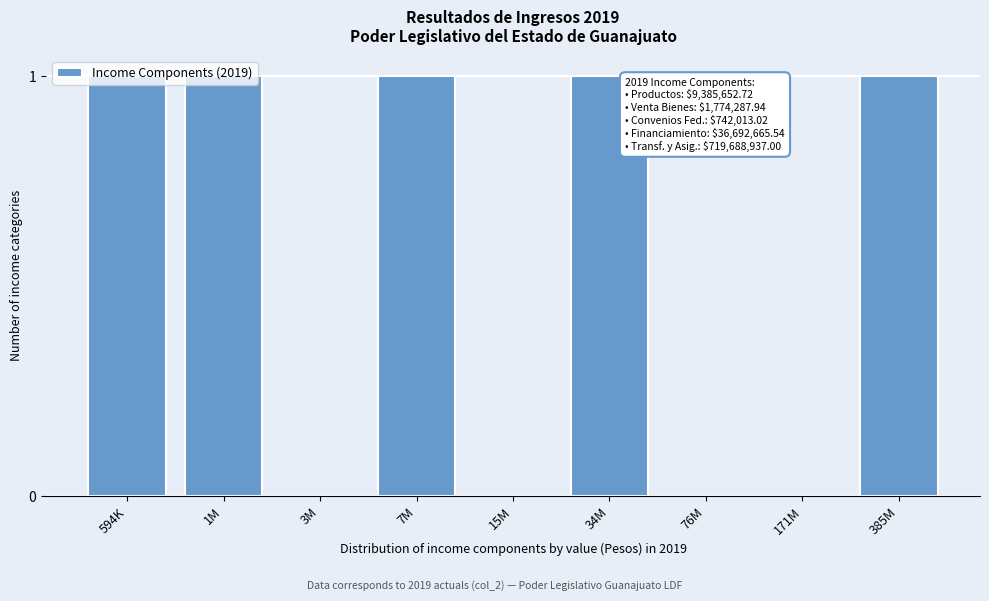

What is the sum of all values?

5